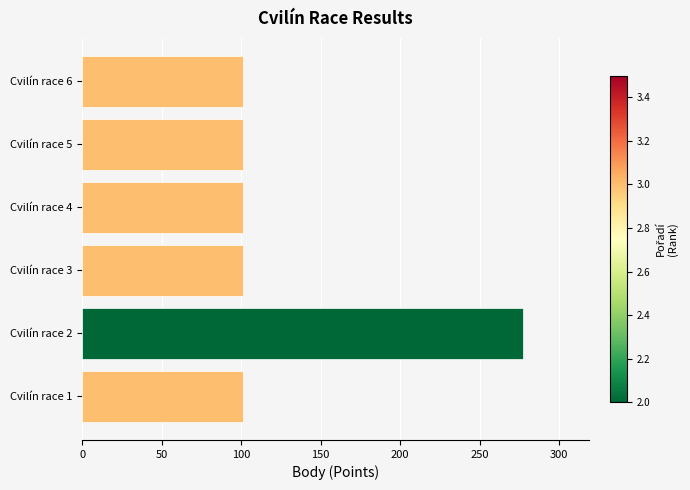

Between Cvilín race 4 and Cvilín race 2, which is larger?

Cvilín race 2